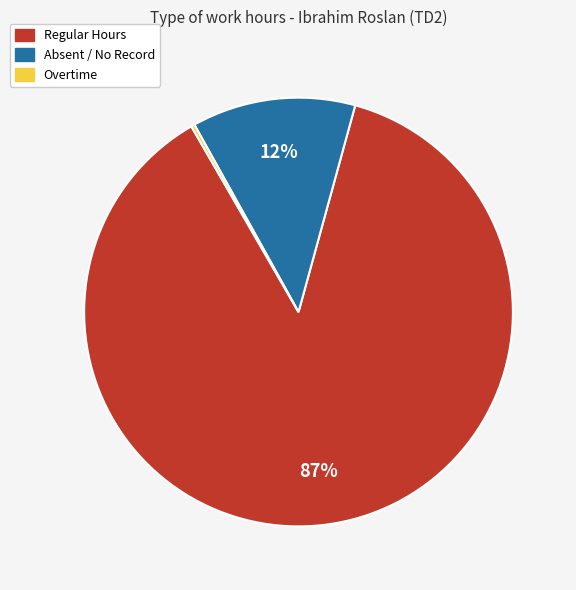

Which category has the biggest portion of the pie?

Regular Hours